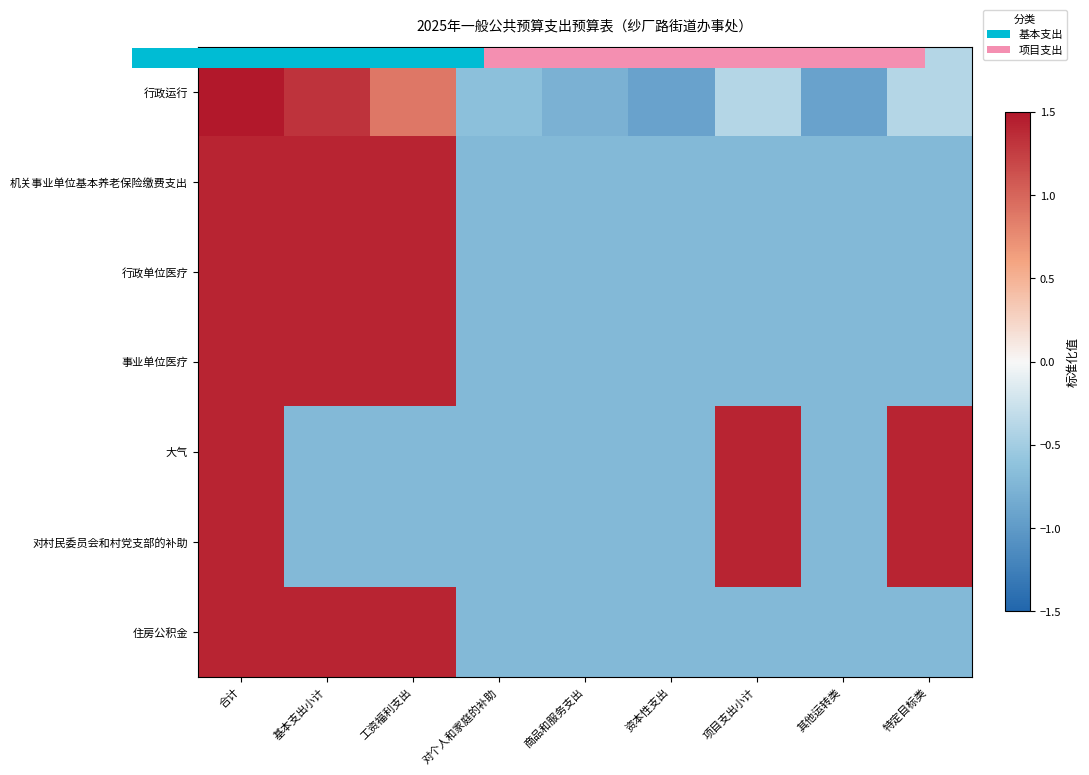

Rank the series by their maximum value, from highest to lowest.

0.0, 行政单位医疗, 对村民委员会和村党支部的补助, 机关事业单位基本养老保险缴费支出, 事业单位医疗, 大气, 住房公积金